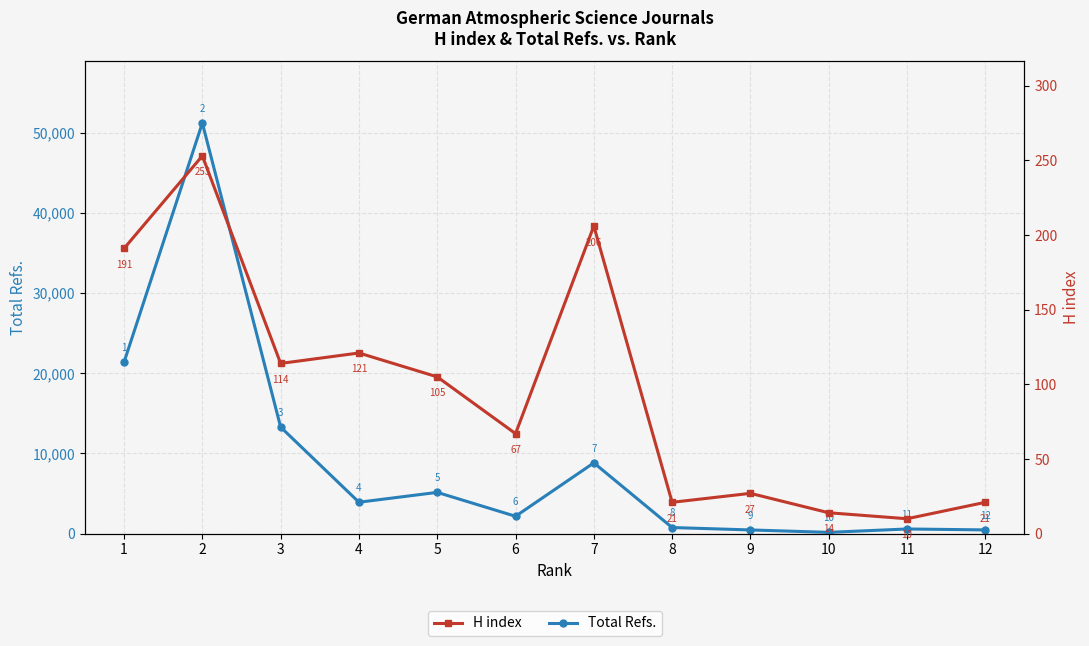

What is the maximum value for Total Refs.?

51198